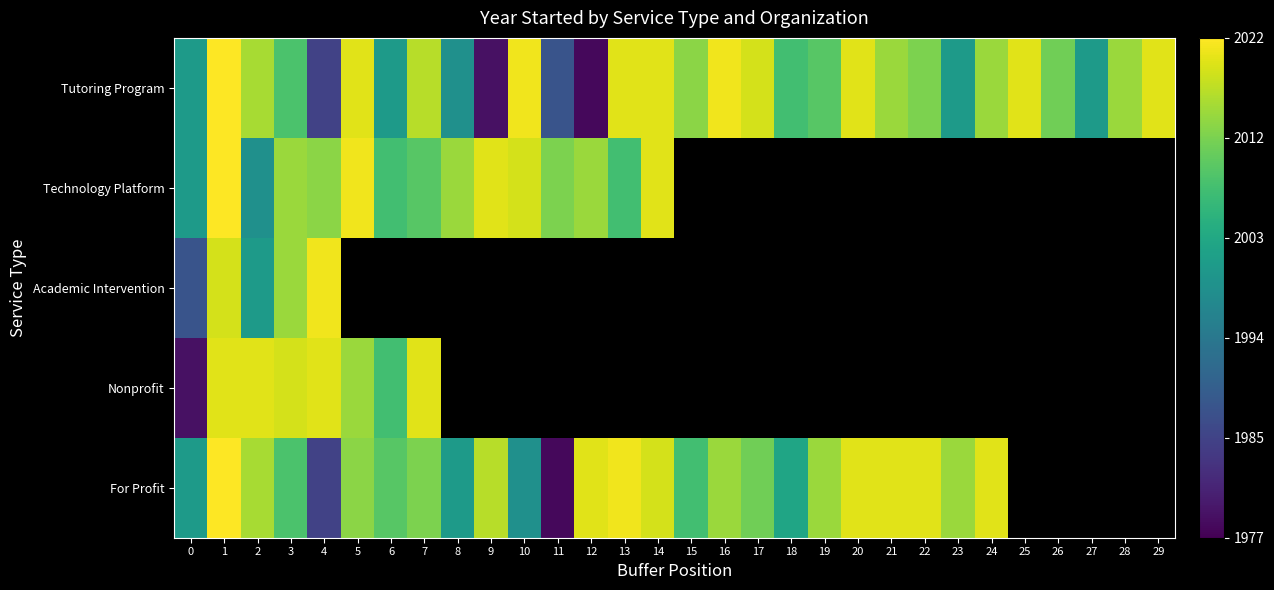

Is it true that For Profit equals 38.5 at 8?

False